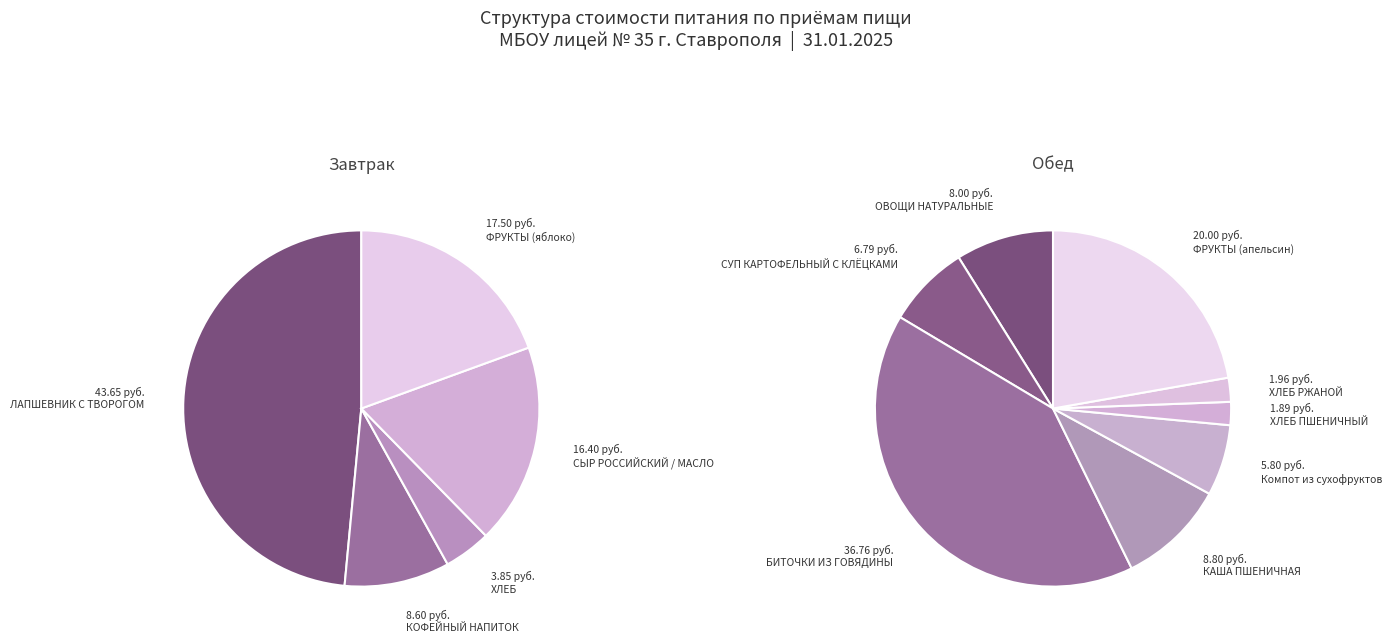

Which slice is the largest?

ЛАПШЕВНИК С ТВОРОГОМ